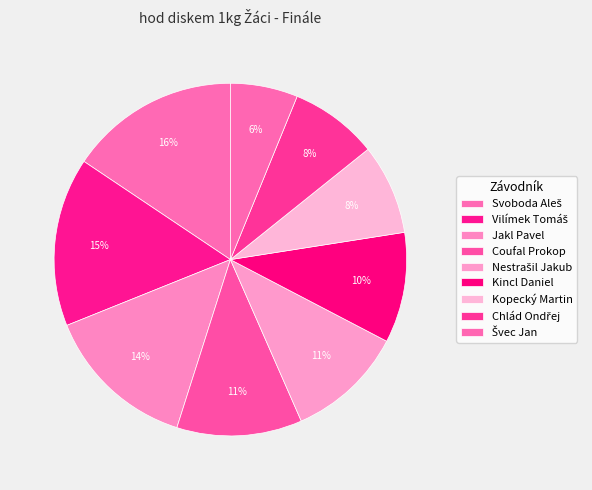

How many slices are in this pie chart?

9